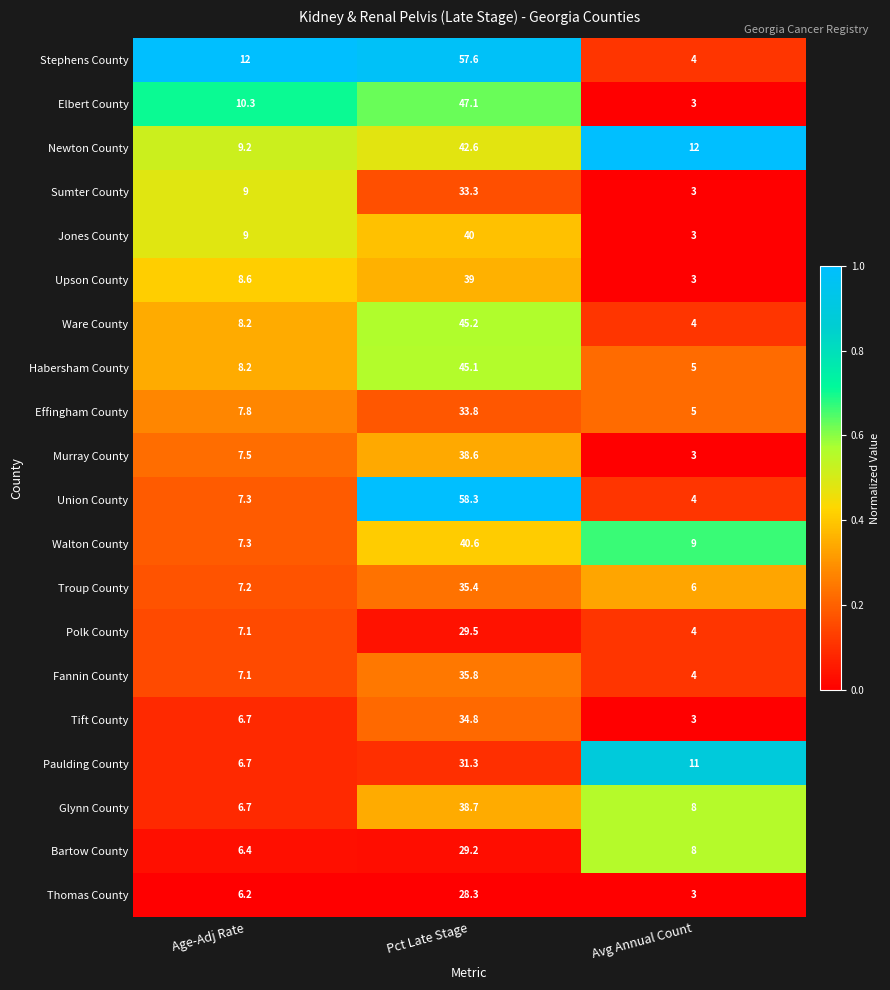

What is the difference between the Stephens County values at Age-Adj Rate and Avg Annual Count?

8.0